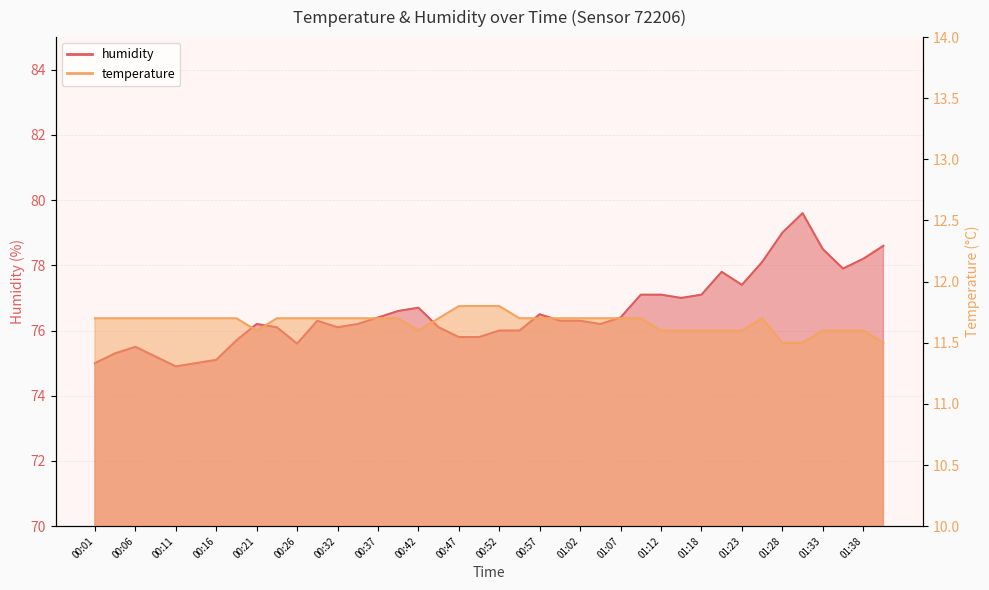

At which category is the sum across all series the highest?

01:30